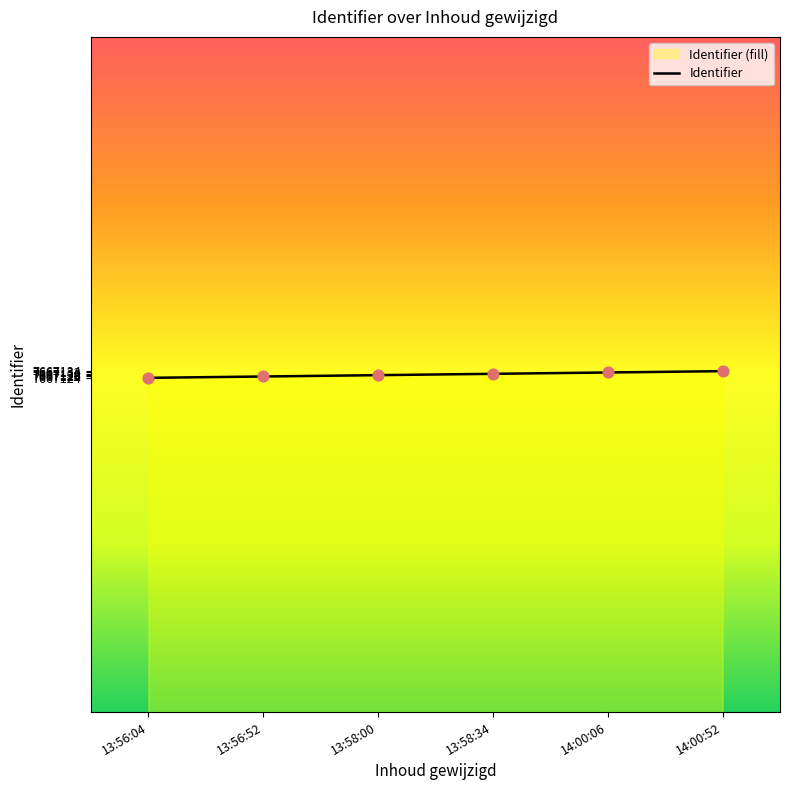

What is the change in value from 13:56:52 to 14:00:52?

+8